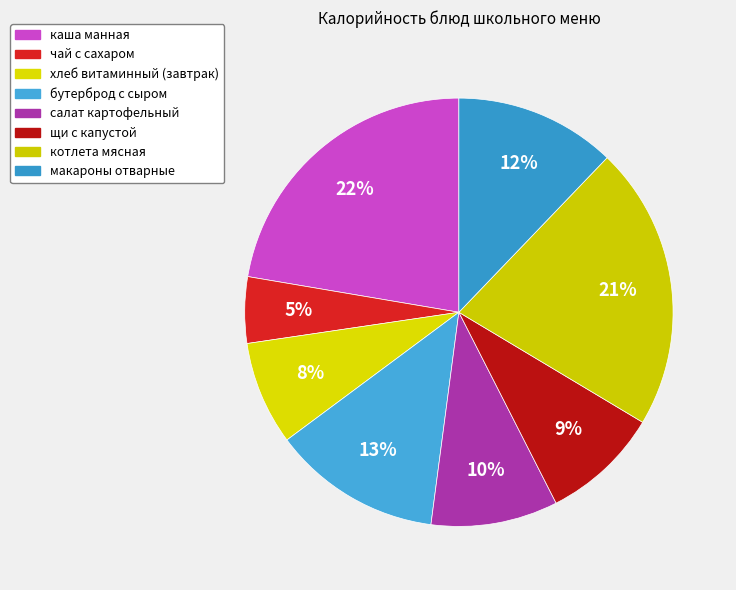

To the nearest percent, what is the combined percentage of макароны отварные and каша манная?

34%